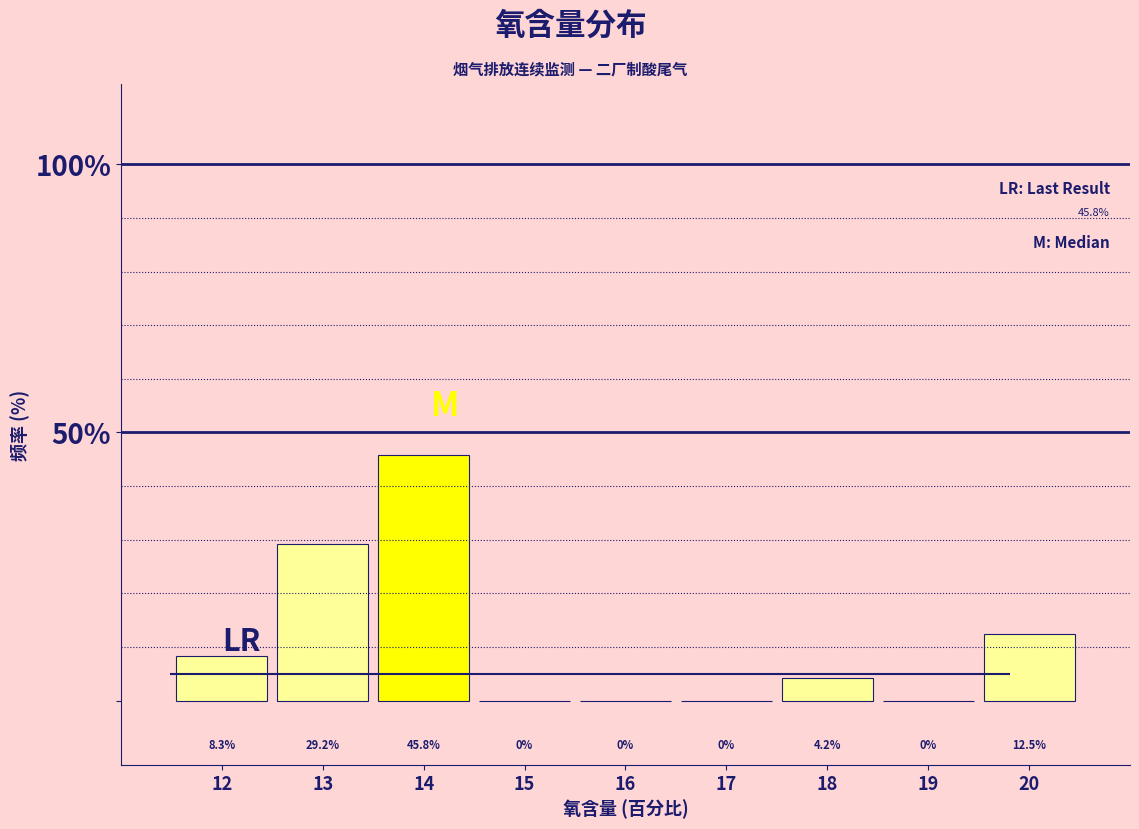

Reading left to right, list all the values displayed in this chart.

12=8.3	13=29.2	14=45.8	15=0.0	16=0.0	17=0.0	18=4.2	19=0.0	20=12.5